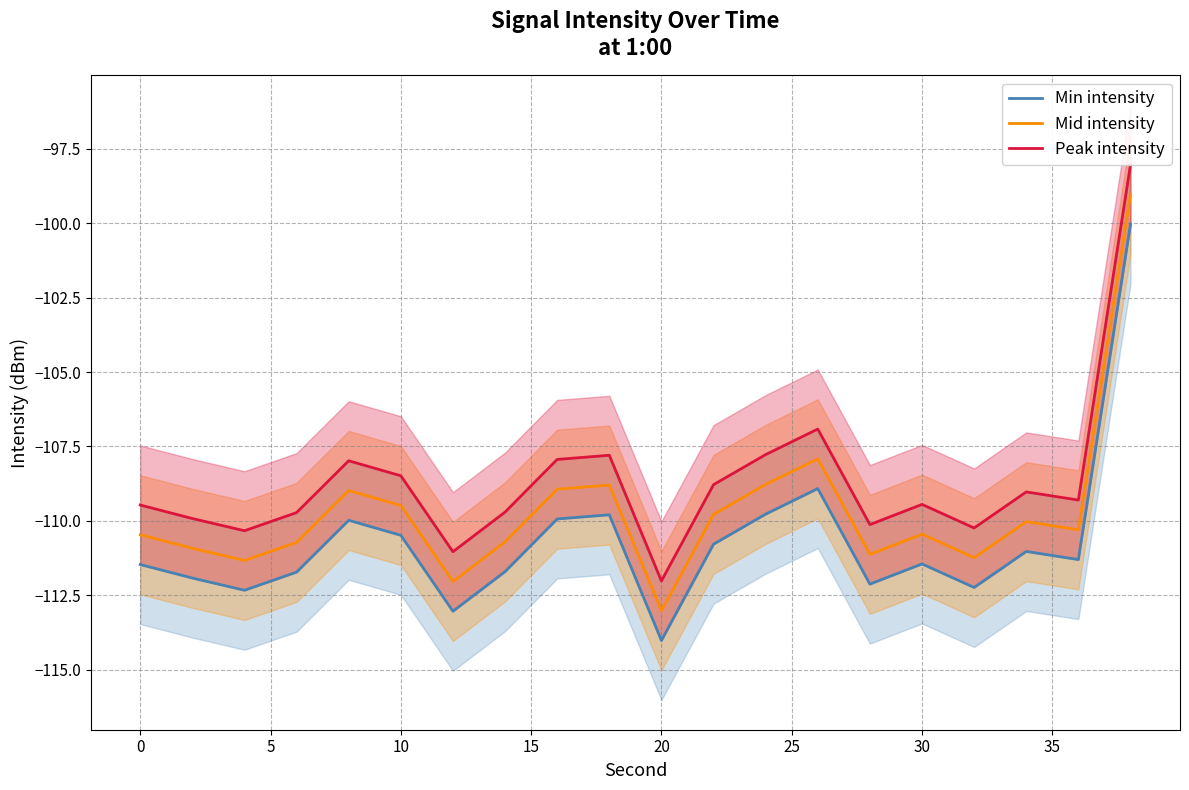

What is the lowest value of the Mid intensity series?

-113.0